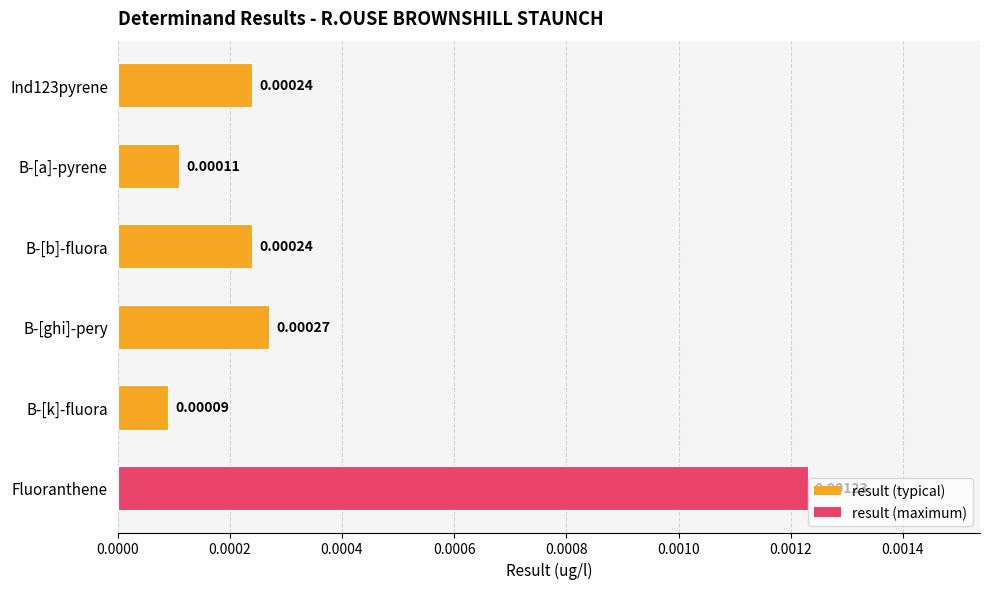

What is the label of the 3rd bar from the bottom?

B-[ghi]-pery